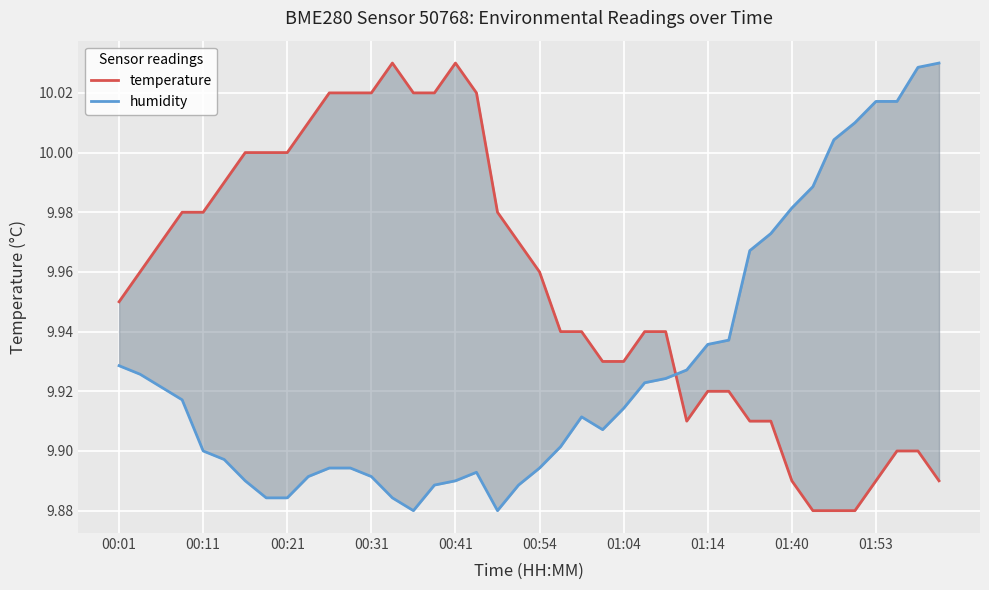

Is the value of humidity at 26 greater than the value of temperature at 01:53?

No